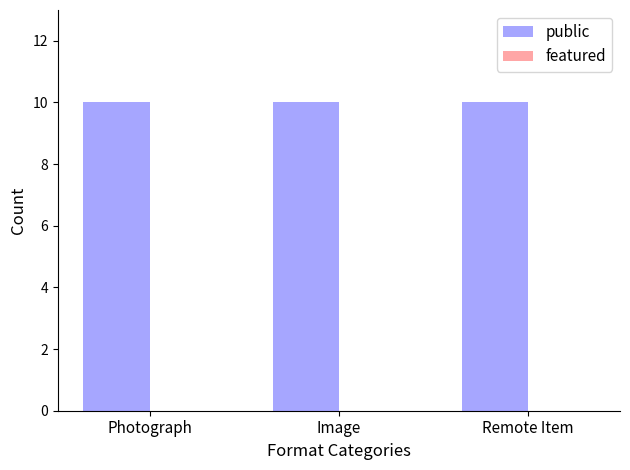

List the labels in order of public value, smallest first.

Photograph, Image, Remote Item